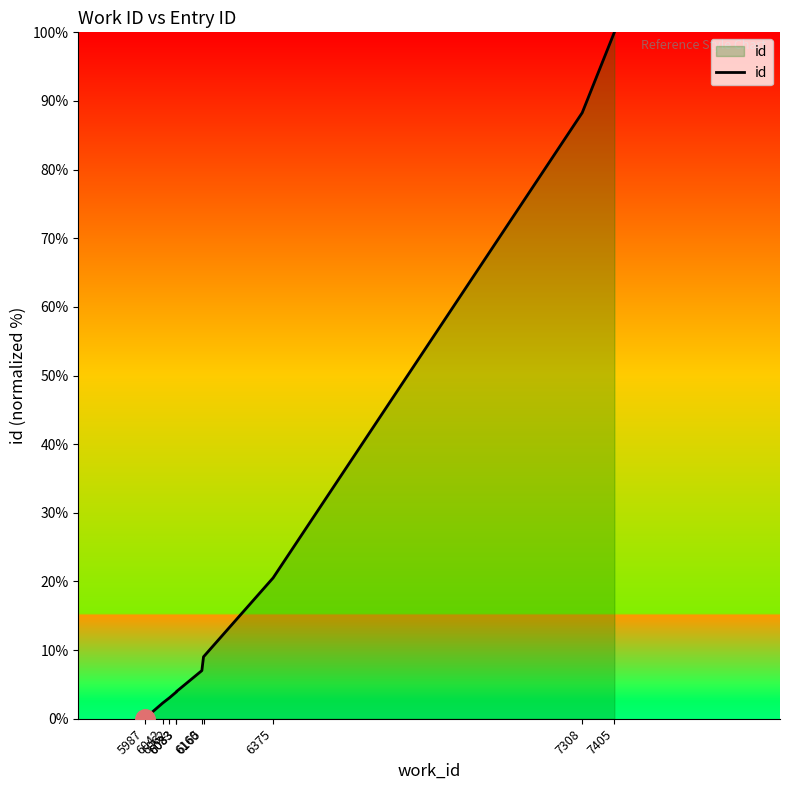

What is the sum of the values at 5987 and 6375?

20.5